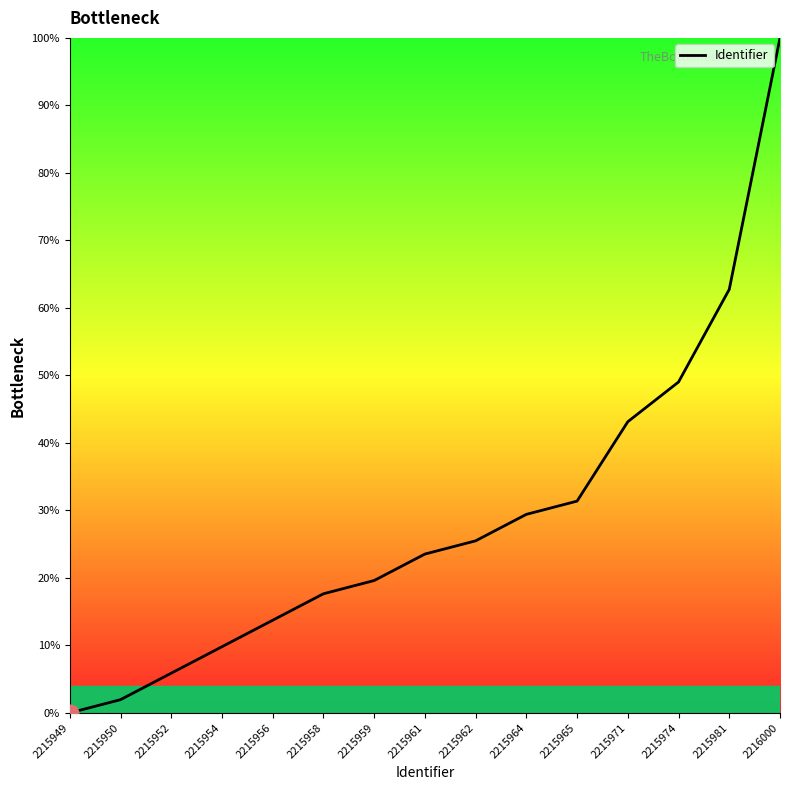

Approximately how many times larger is the value at 2215971 compared to 2215961?

1.8